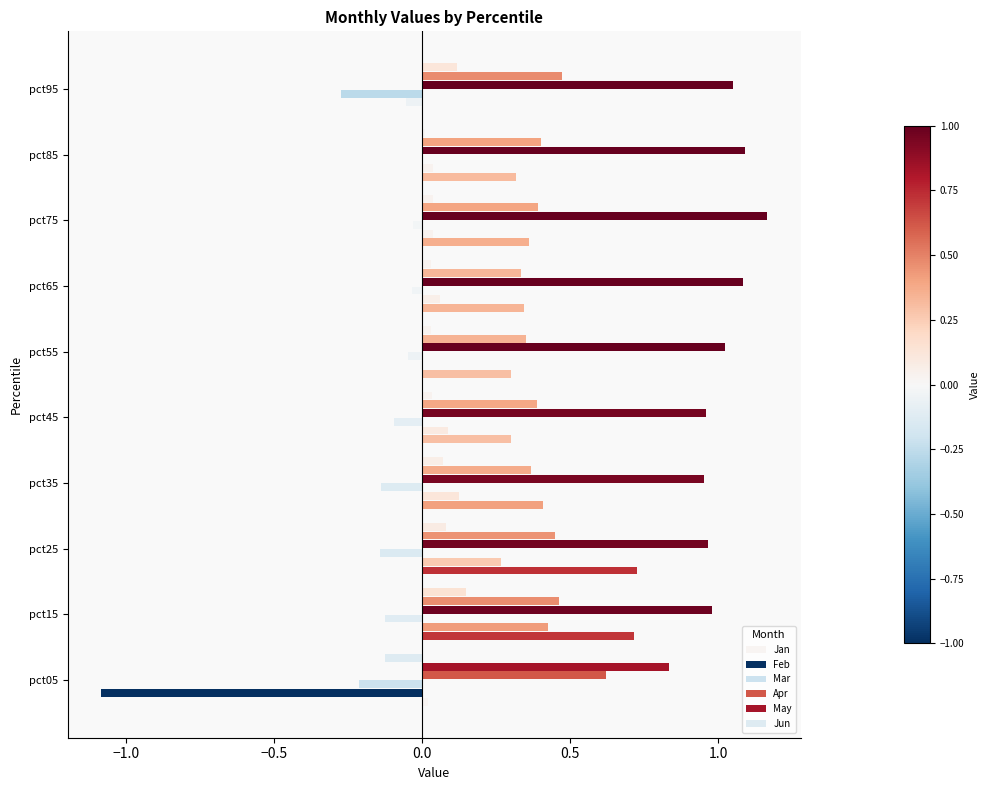

What is the difference between the maximum and second lowest values in the Apr series?

0.2